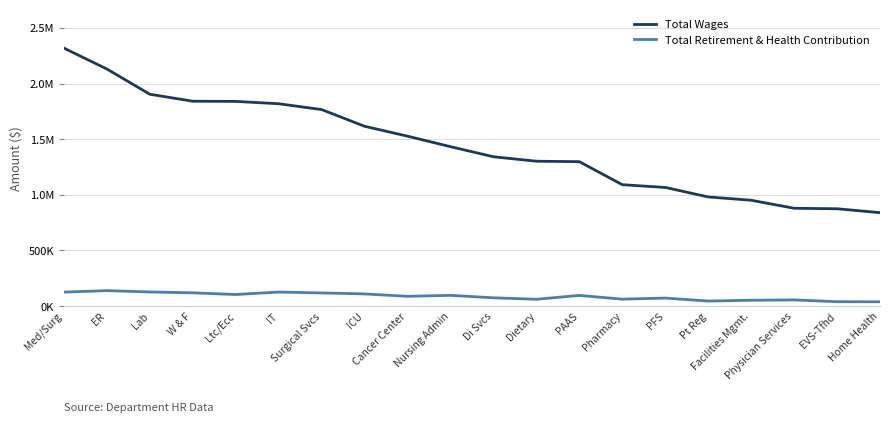

What is the spread (max minus min) of values at Med/Surg?

2192047